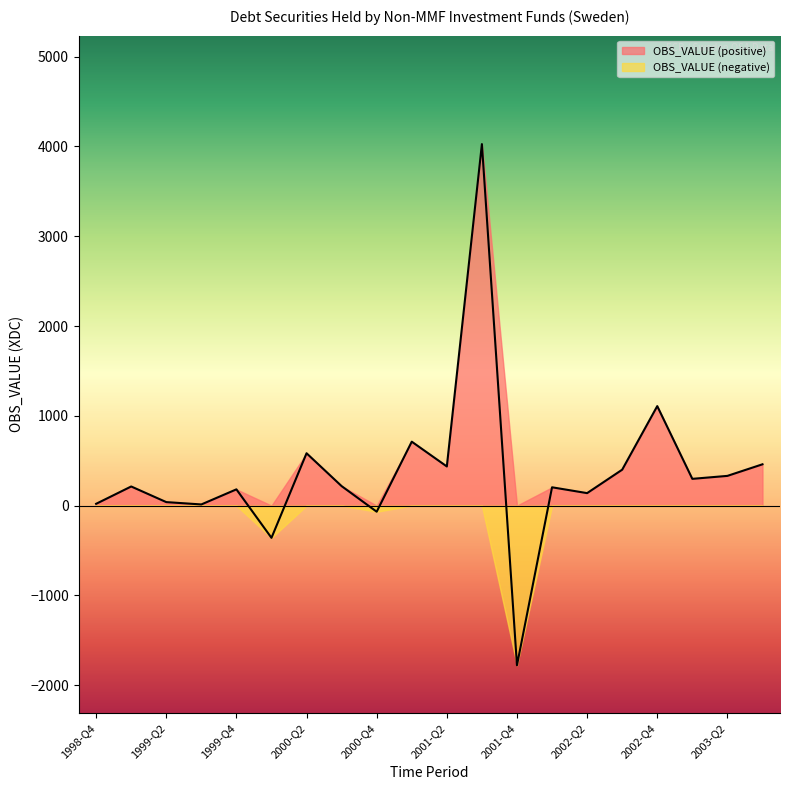

What is the label of the 2nd point from the left?

1999-Q1